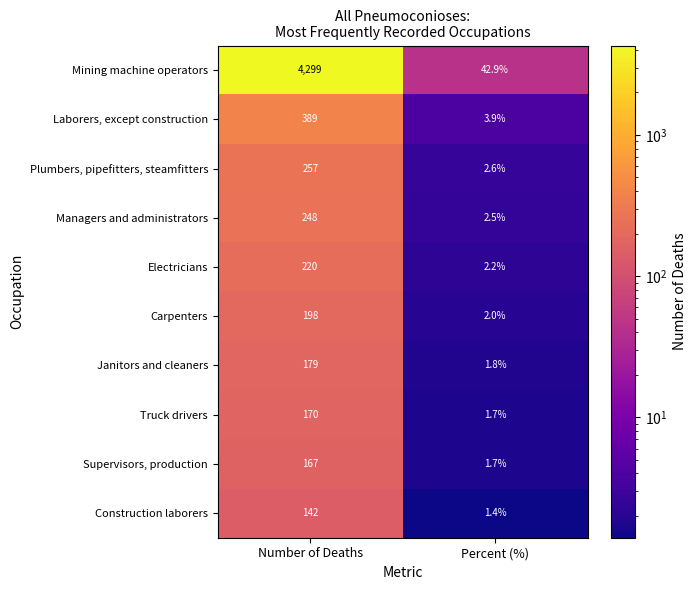

What is the minimum value shown in the chart?

1.4